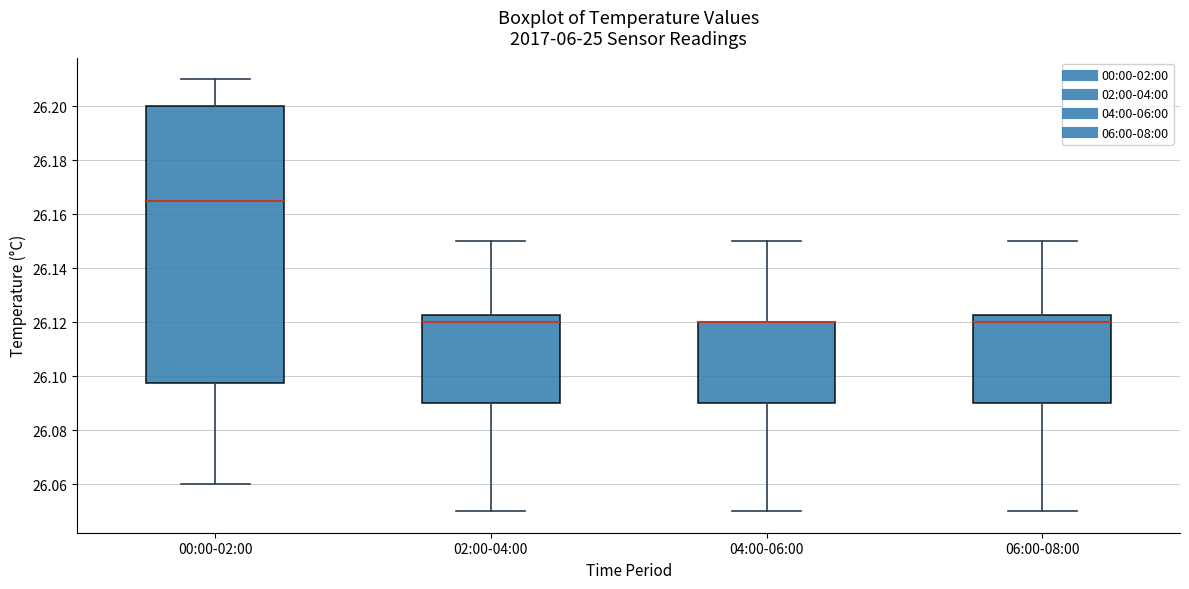

Where does the median line of the box for 00:00-02:00 sit on the y-axis? The values are not printed on the chart, so give them approximately, as read against the axis.

26.166